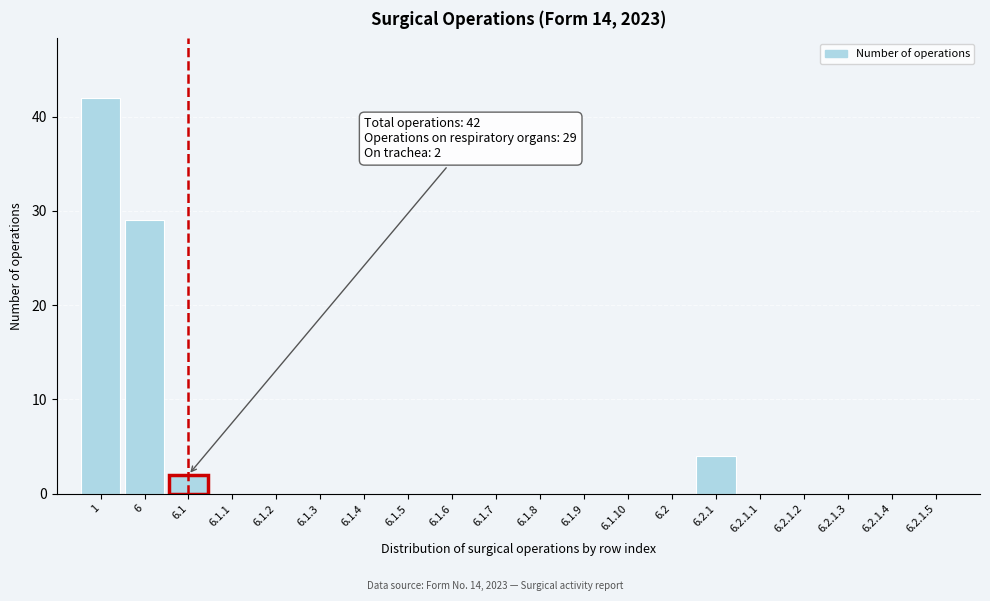

Reading left to right, list all the values displayed in this chart.

1=42	6=29	6.1=2	6.1.1=0	6.1.2=0	6.1.3=0	6.1.4=0	6.1.5=0	6.1.6=0	6.1.7=0	6.1.8=0	6.1.9=0	6.1.10=0	6.2=0	6.2.1=4	6.2.1.1=0	6.2.1.2=0	6.2.1.3=0	6.2.1.4=0	6.2.1.5=0